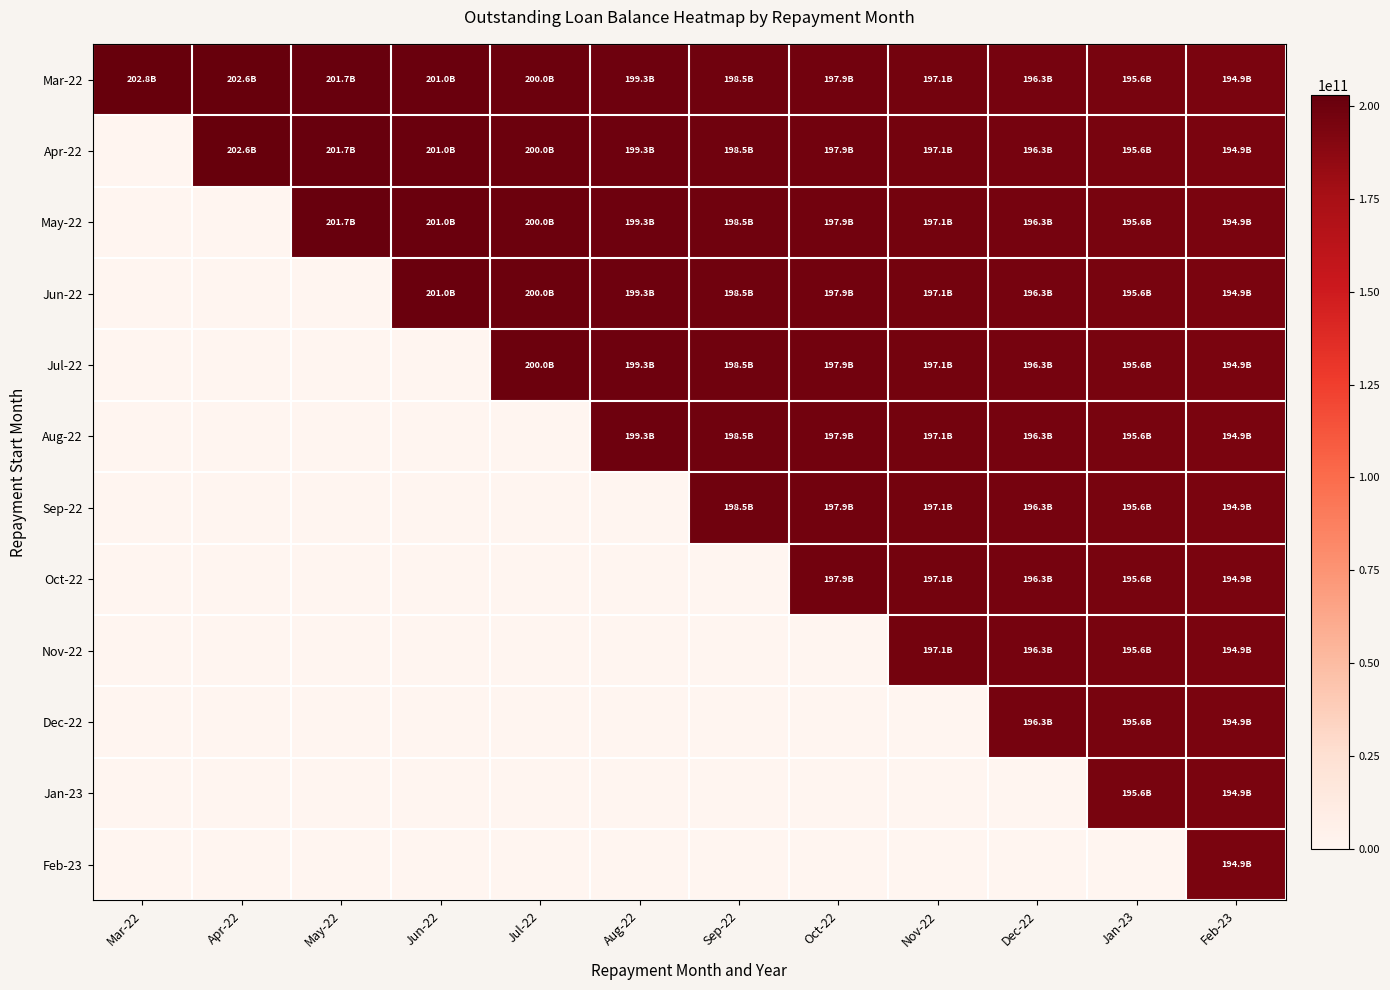

At Mar-22, list the series in order from largest to smallest.

Mar-22, Apr-22, May-22, Jun-22, Jul-22, Aug-22, Sep-22, Oct-22, Nov-22, Dec-22, Jan-23, Feb-23